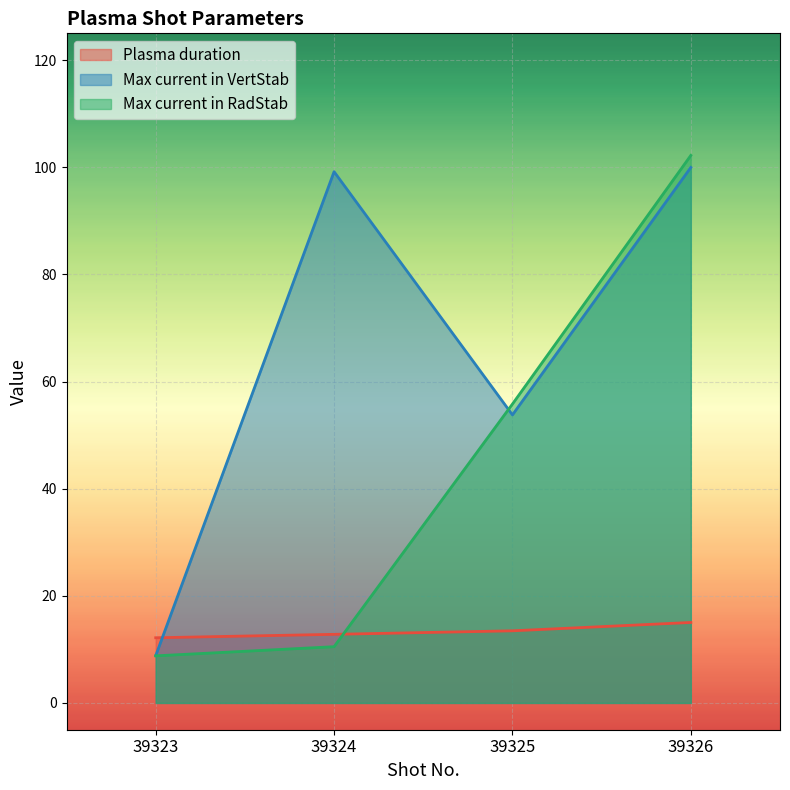

True or false: Max current in RadStab has more than 0 points higher than both neighbors.

False